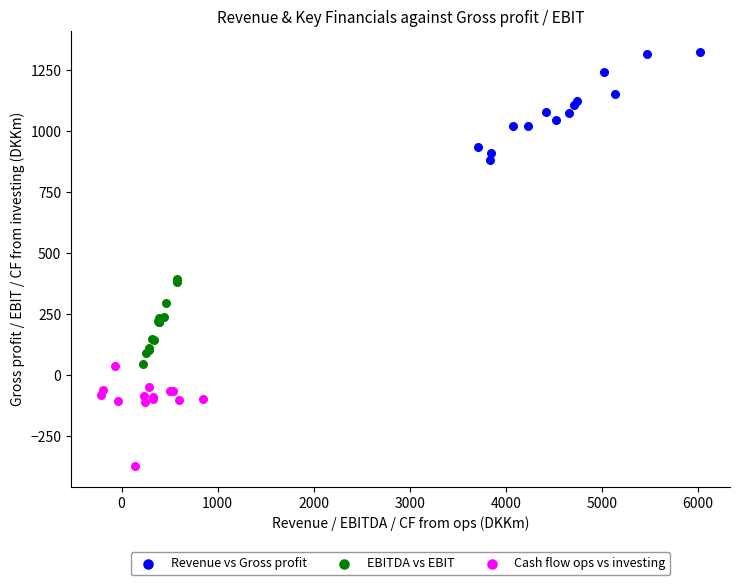

Which series contains the highest Y value?

Revenue vs Gross profit